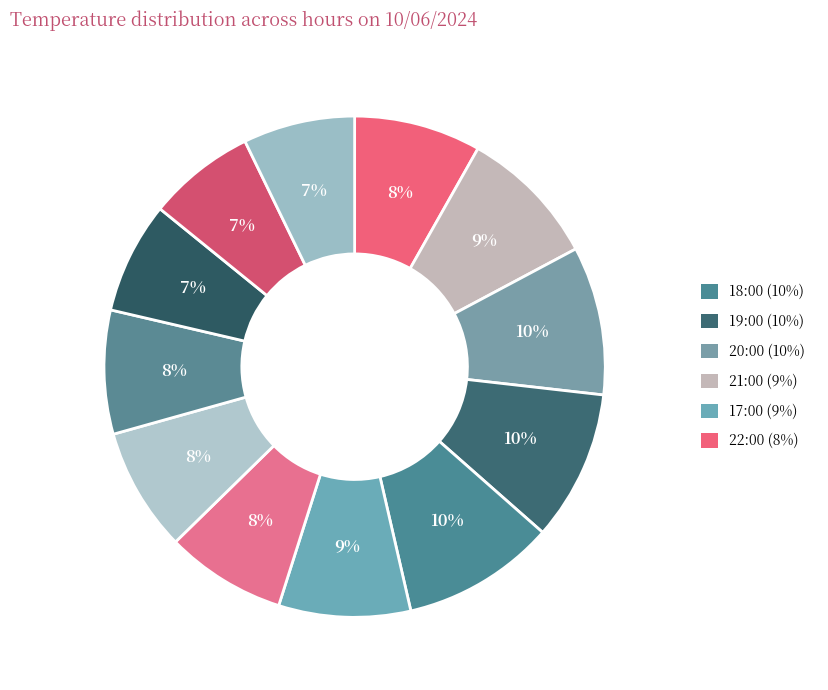

How many slices are in this pie chart?

12